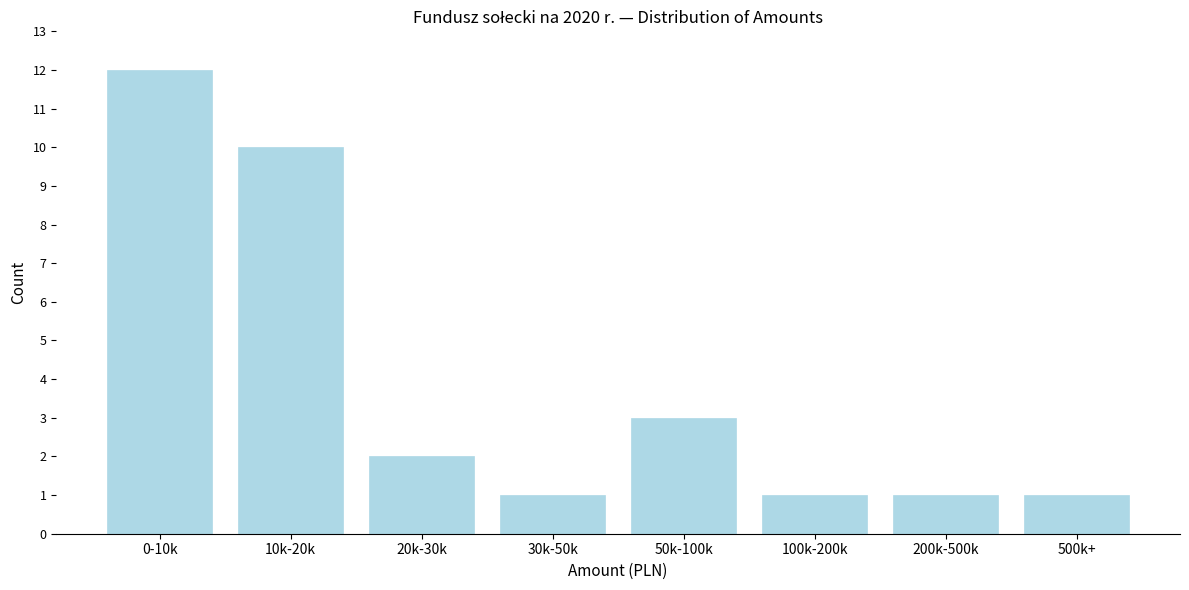

Reading left to right, extract all data points from this chart.

0-10k=12	10k-20k=10	20k-30k=2	30k-50k=1	50k-100k=3	100k-200k=1	200k-500k=1	500k+=1